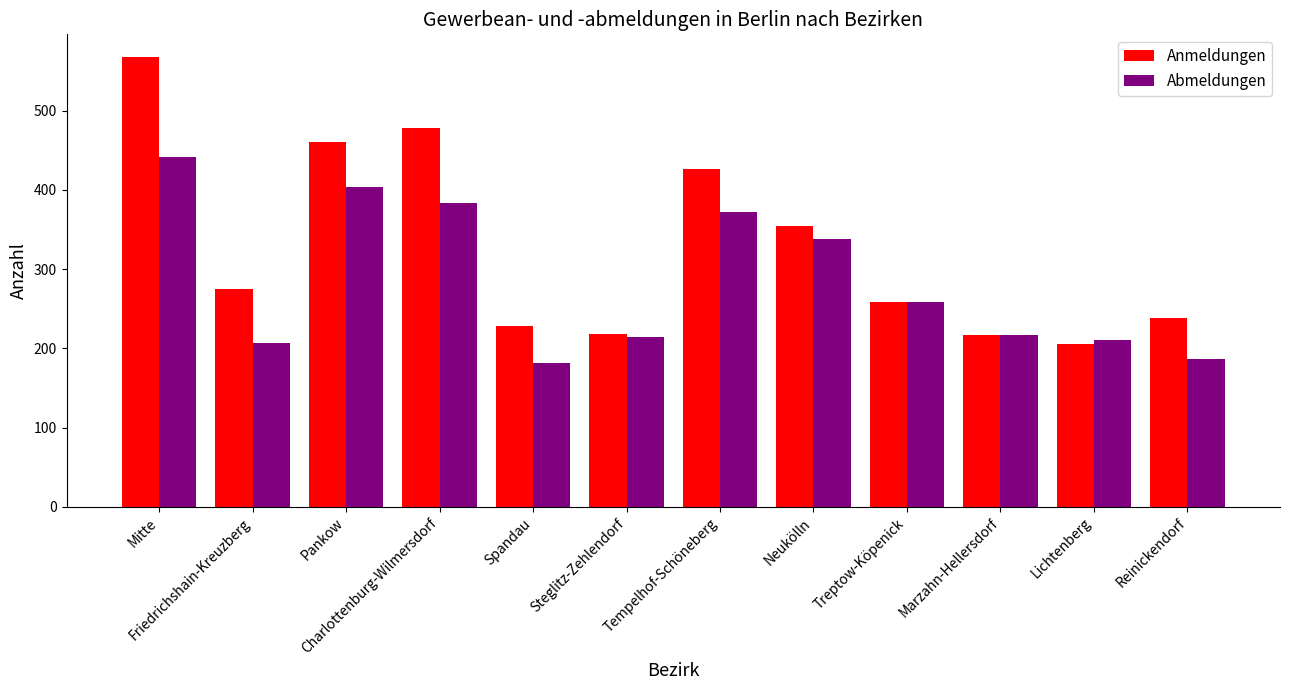

What position from the left is Marzahn-Hellersdorf?

10